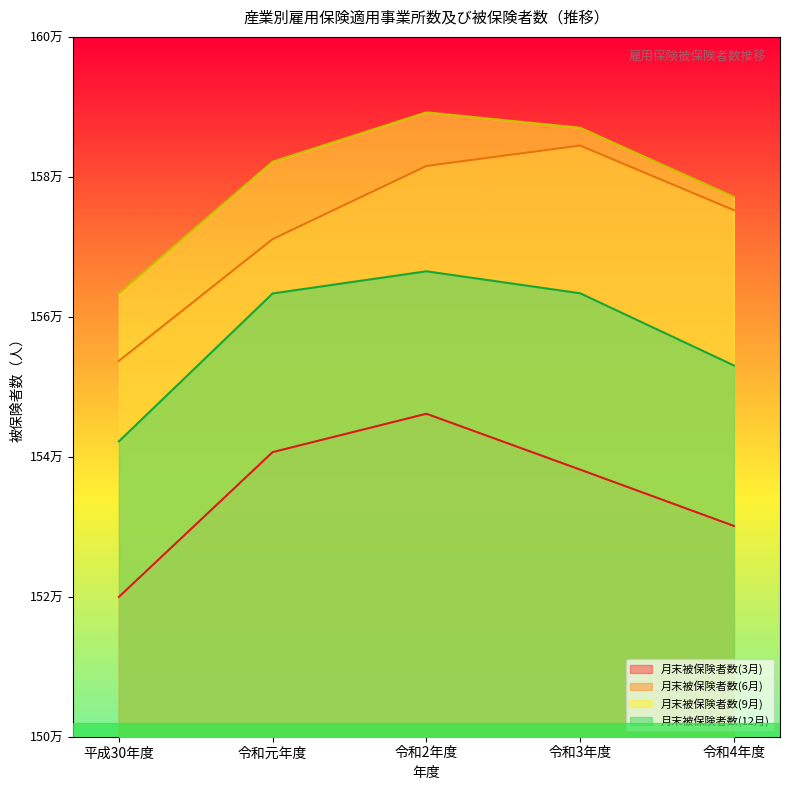

True or false: 月末被保険者数(3月) and 月末被保険者数(12月) cross at least once.

False